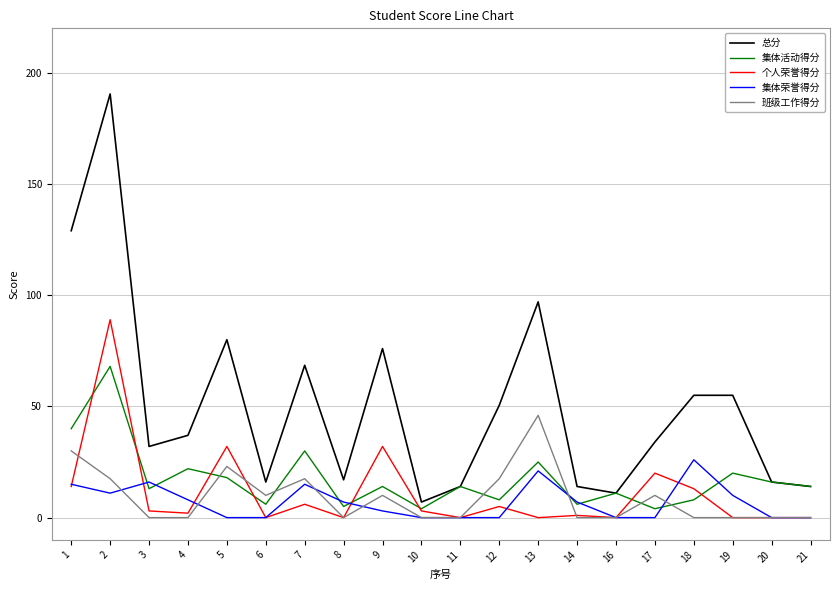

At which category is the sum across all series the highest?

2